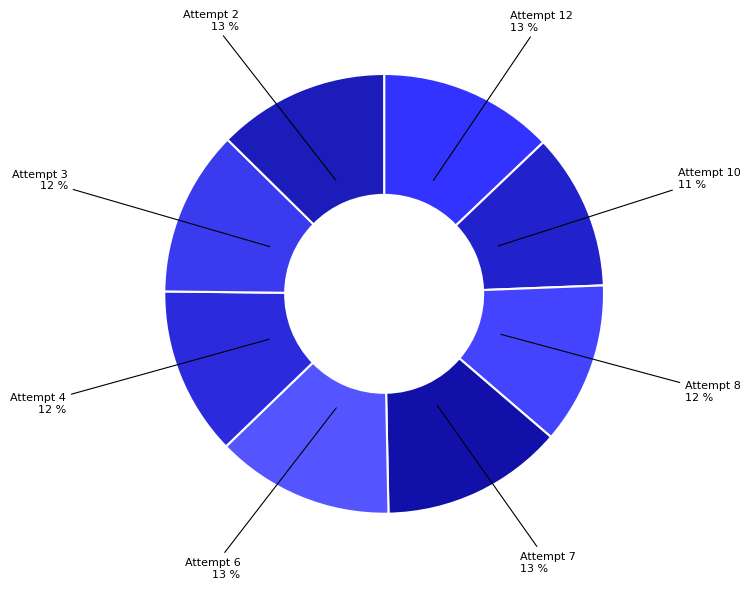

What is the smallest slice in the pie chart?

Attempt 10